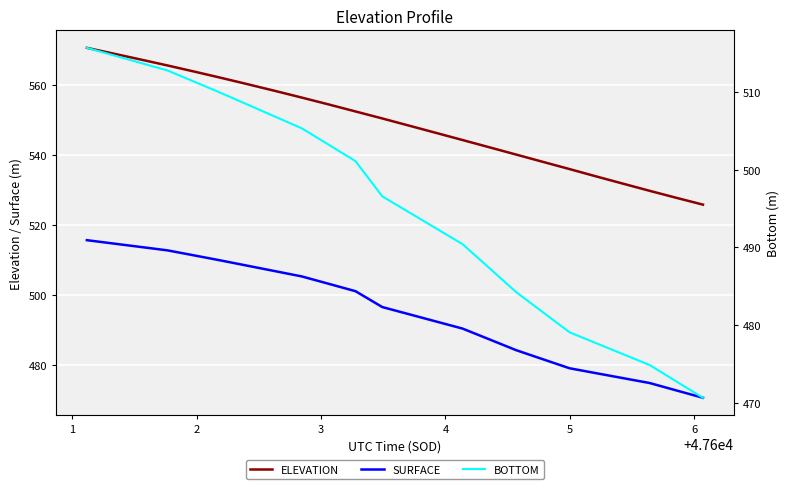

What is the highest value of the ELEVATION series?

570.5